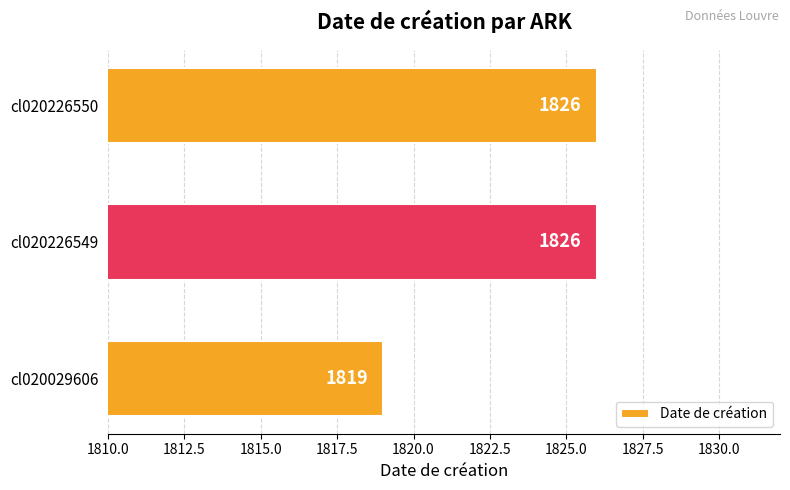

Between cl020029606 and cl020226550, which is larger?

cl020226550